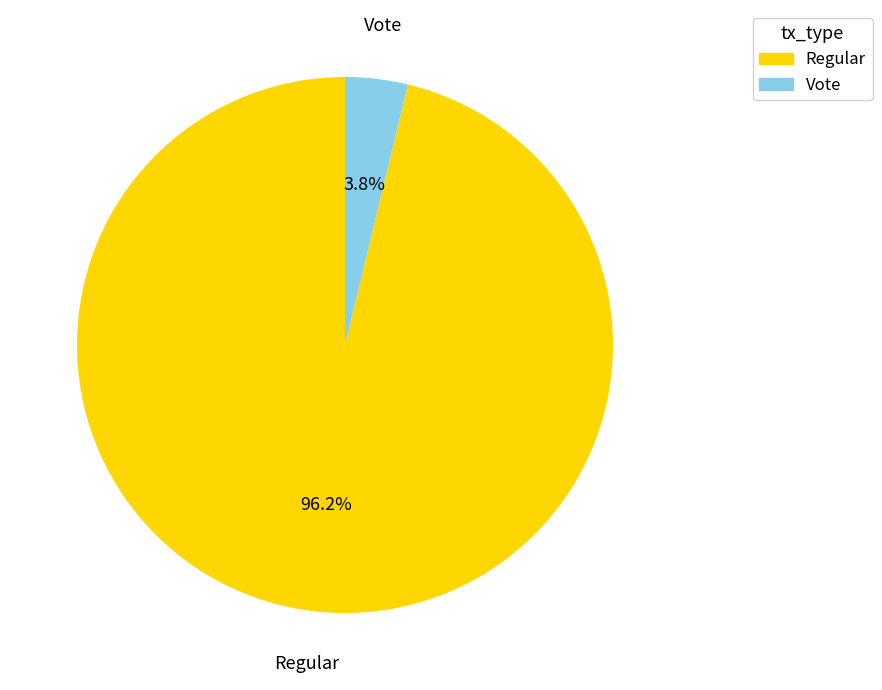

How many slices are in this pie chart?

2